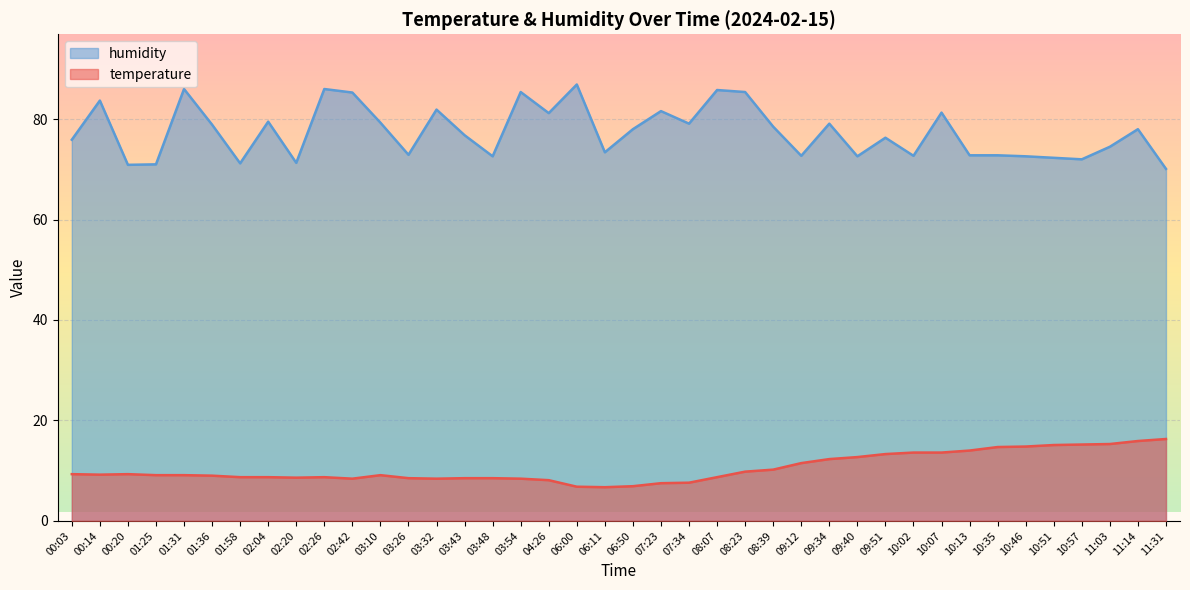

How many values in the humidity series are below 78?

20